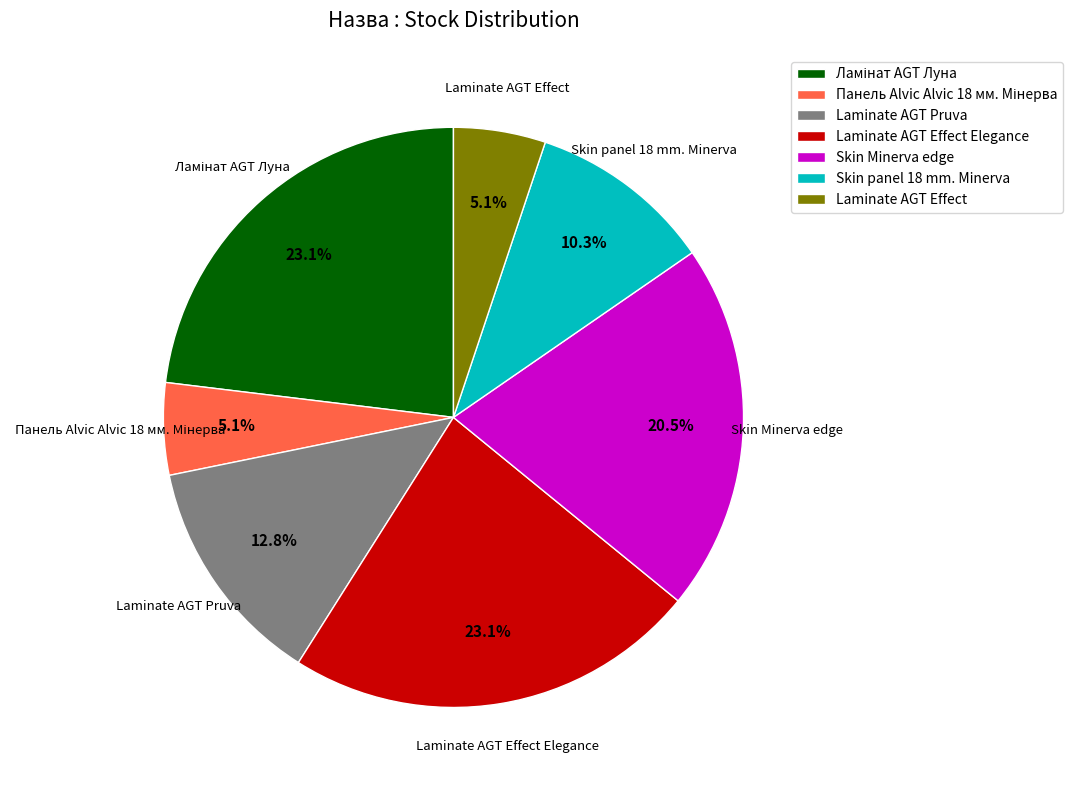

Which has a higher value, Laminate AGT Effect or Laminate AGT Pruva?

Laminate AGT Pruva